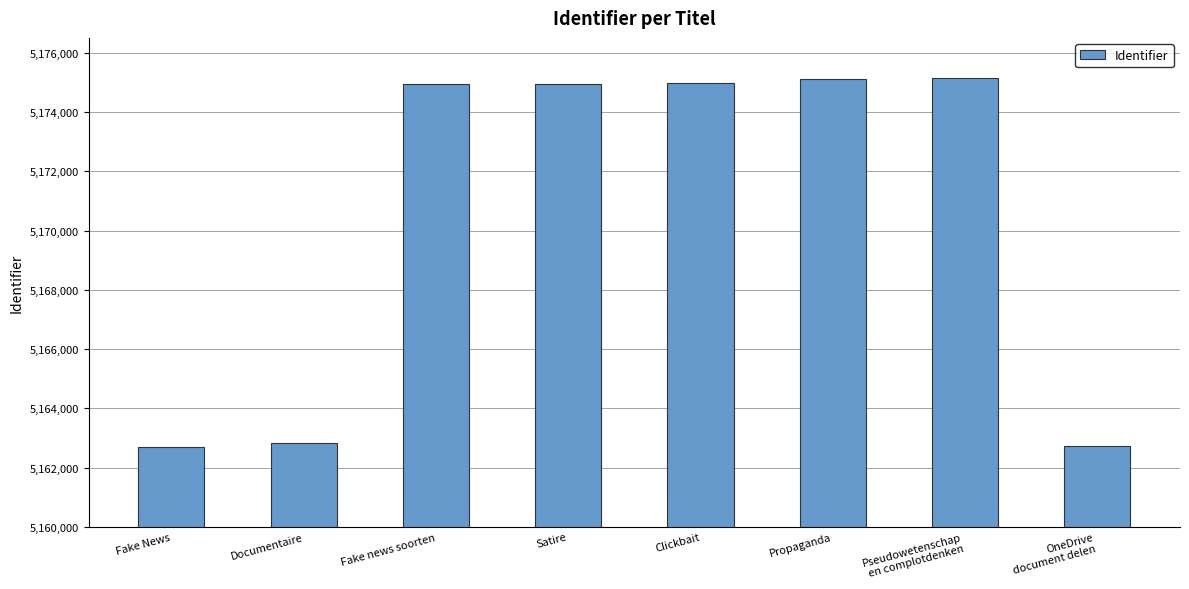

What is the maximum value shown in the chart?

5175143